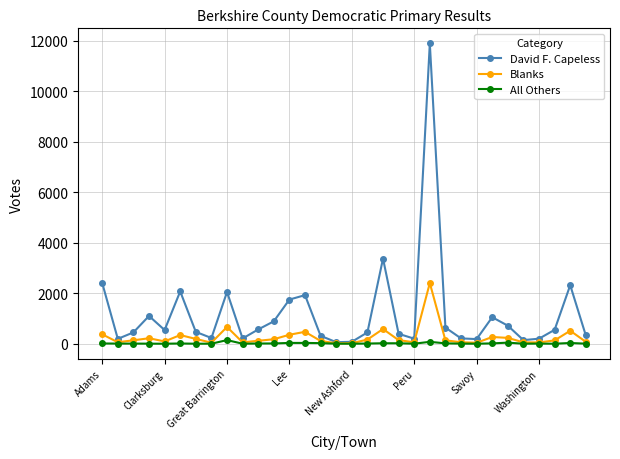

What are all the series names shown in the legend?

David F. Capeless, Blanks, All Others